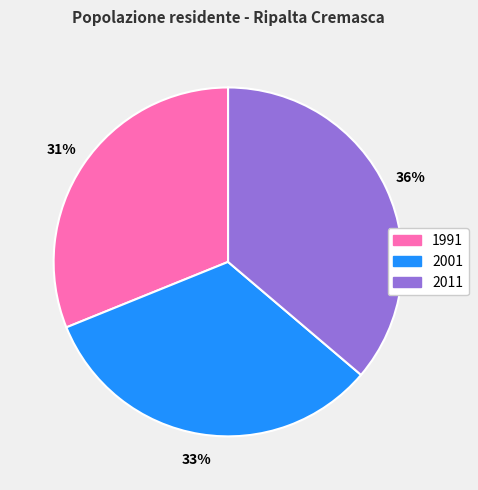

Count the number of slices in the pie.

3